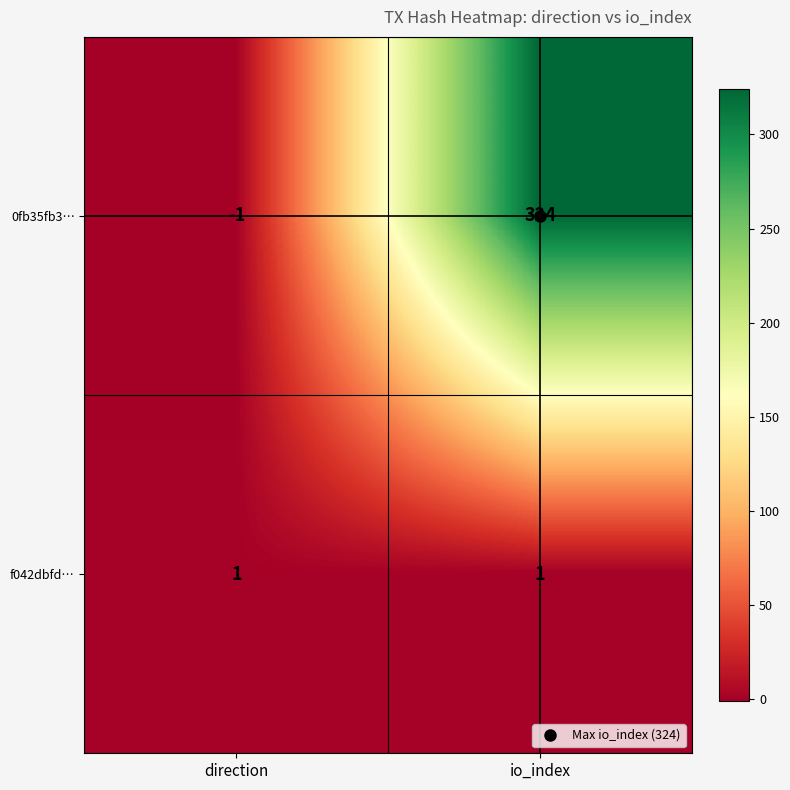

At direction, list the series in order from smallest to largest.

0fb35fb3…, f042dbfd…